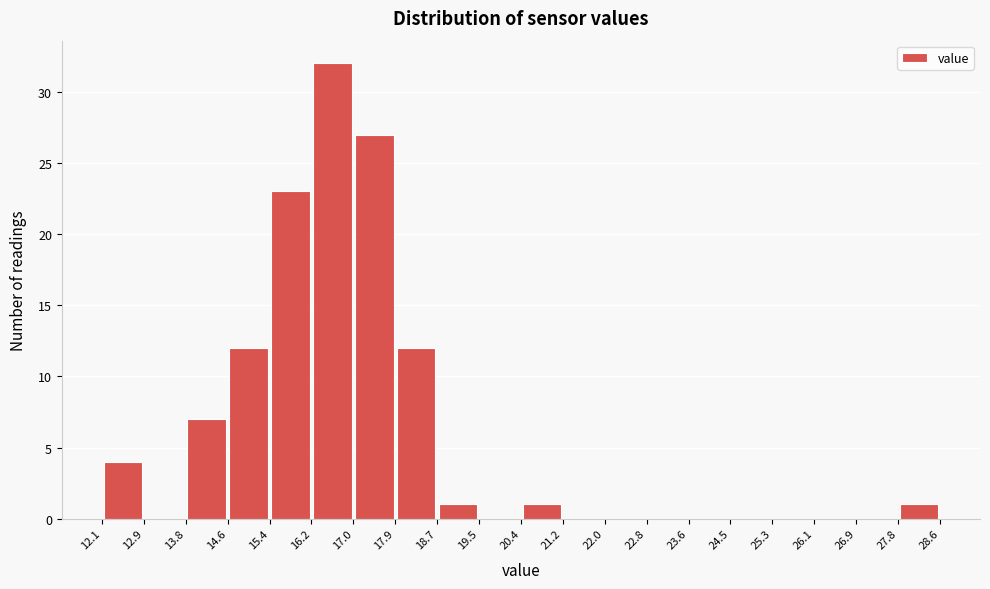

Reading left to right, list every bar in this chart as the range it spans on the x-axis followed by its height. The values are not printed on the chart, so give them approximately, as read against the axis.

12.1 to 12.9: 4
12.9 to 13.8: 0
13.8 to 14.6: 7
14.6 to 15.4: 12
15.4 to 16.2: 23
16.2 to 17.0: 32
17.0 to 17.9: 27
17.9 to 18.7: 12
18.7 to 19.5: 1
19.5 to 20.4: 0
20.4 to 21.2: 1
21.2 to 22.0: 0
22.0 to 22.8: 0
22.8 to 23.6: 0
23.6 to 24.5: 0
24.5 to 25.3: 0
25.3 to 26.1: 0
26.1 to 26.9: 0
26.9 to 27.8: 0
27.8 to 28.6: 1